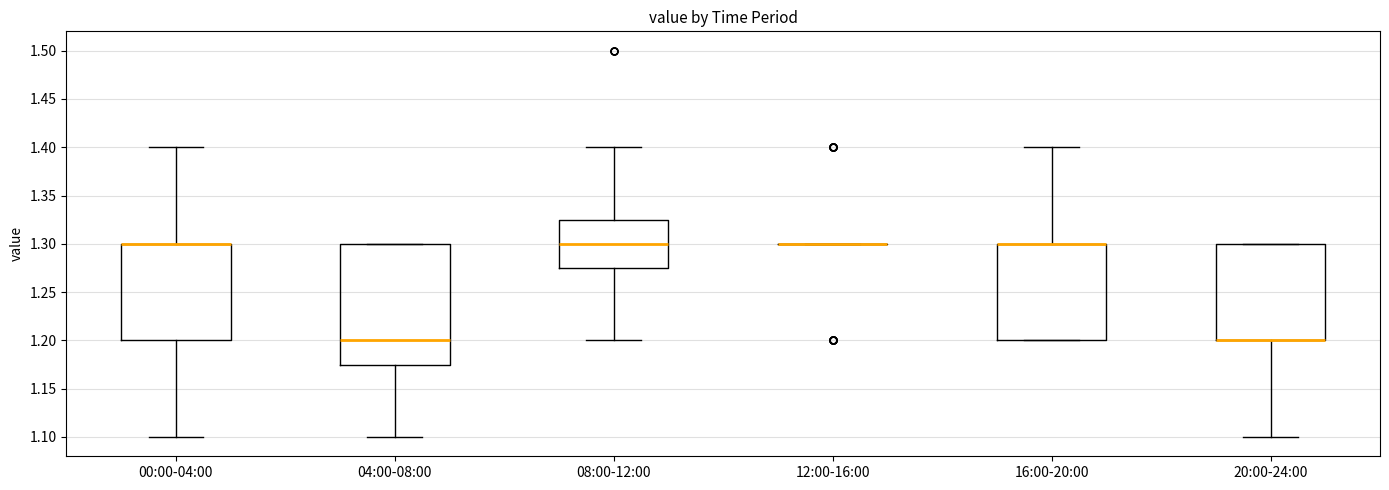

Reading left to right, transcribe this box plot: for each box, give where its median line is, the range the box spans, and where its two whiskers end, as read against the y-axis. The values are not printed on the chart, so give them approximately, as read against the axis.

00:00-04:00: median 1.300 (drawn on the box's upper edge), box 1.200 to 1.300, whiskers 1.100 to 1.400
04:00-08:00: median 1.200, box 1.175 to 1.300, whiskers 1.100 to 1.300
08:00-12:00: median 1.300, box 1.275 to 1.325, whiskers 1.200 to 1.400
12:00-16:00: box collapsed to a line at 1.300, whiskers 1.300 to 1.300
16:00-20:00: median 1.300 (drawn on the box's upper edge), box 1.200 to 1.300, whiskers 1.200 to 1.400
20:00-24:00: median 1.200 (drawn on the box's lower edge), box 1.200 to 1.300, whiskers 1.100 to 1.300